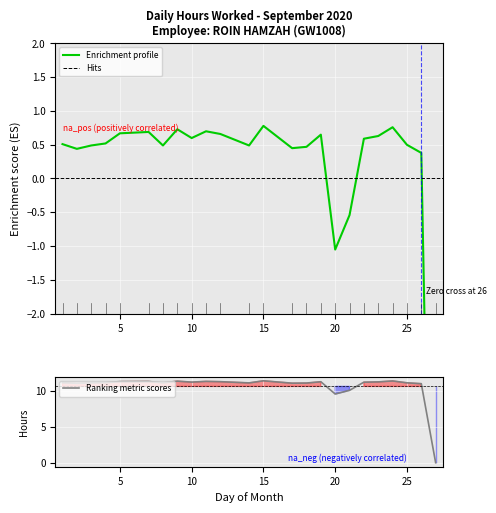

How many lines are shown in the chart?

1